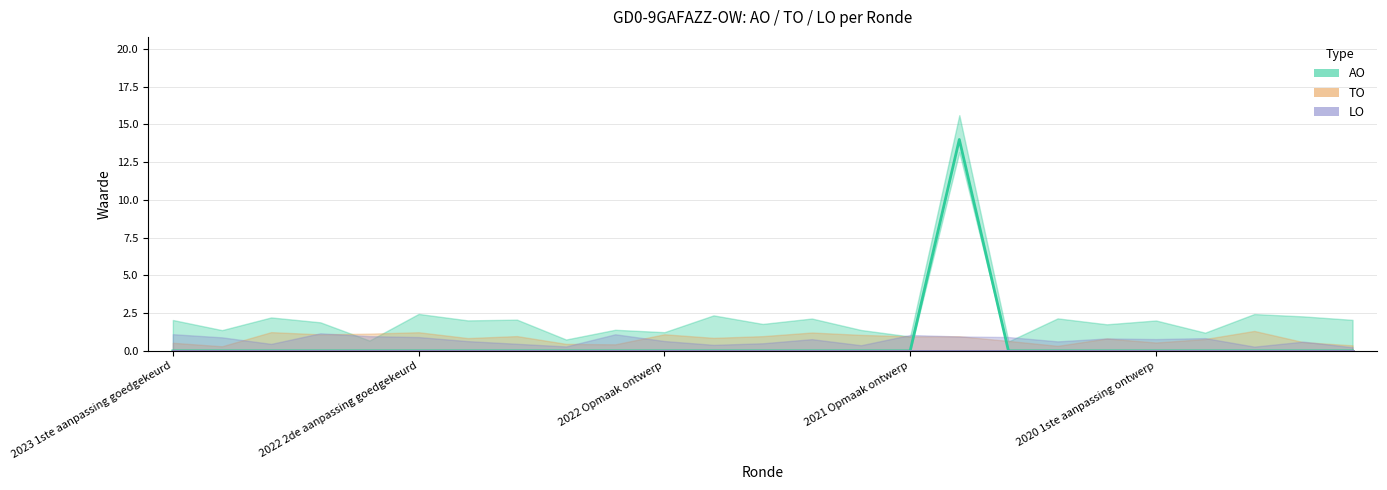

At which label is LO closest to 0?

2023 1ste aanpassing goedgekeurd